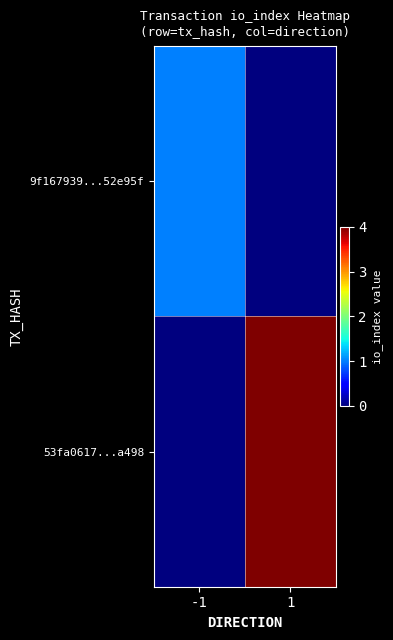

Reading right to left, what are all the values shown in this chart?

9f167939...52e95f: 1=0	-1=1
53fa0617...a498: 1=4	-1=0